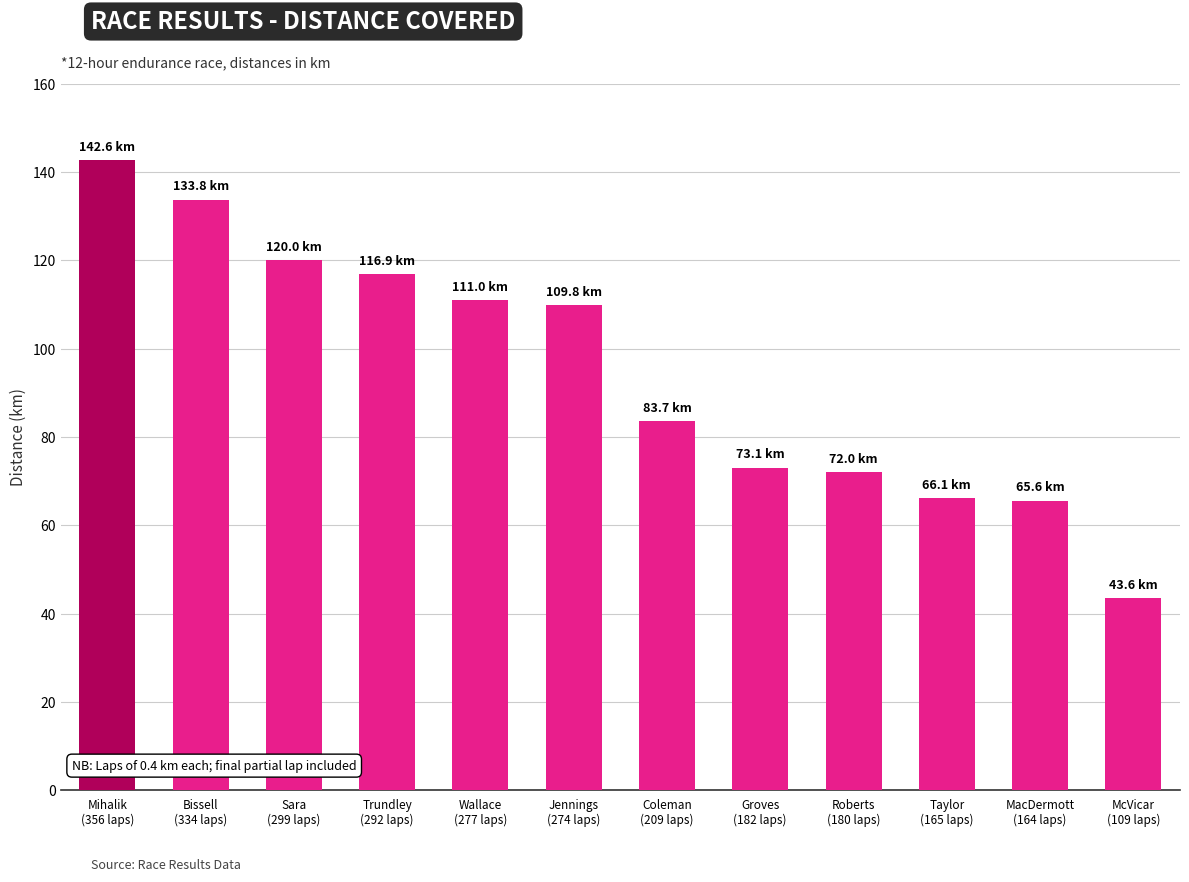

What is the difference between the maximum and minimum values?

99.0